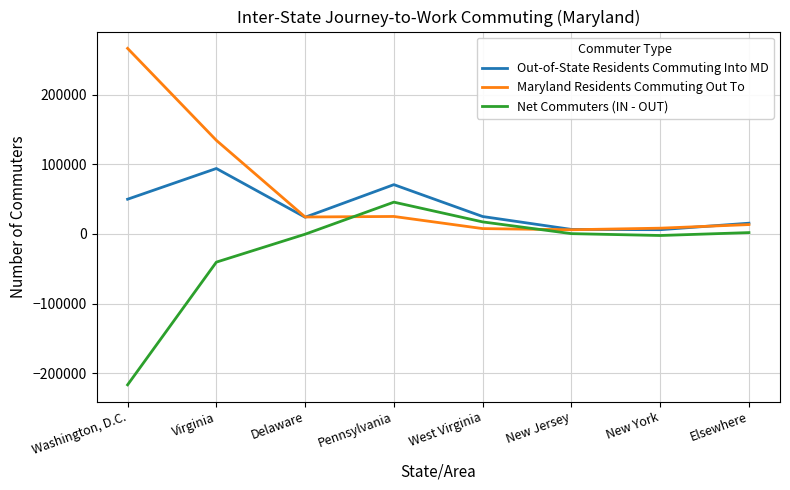

Is the value of Maryland Residents Commuting Out To at Delaware greater than the value of Net Commuters (IN - OUT) at Washington, D.C.?

Yes